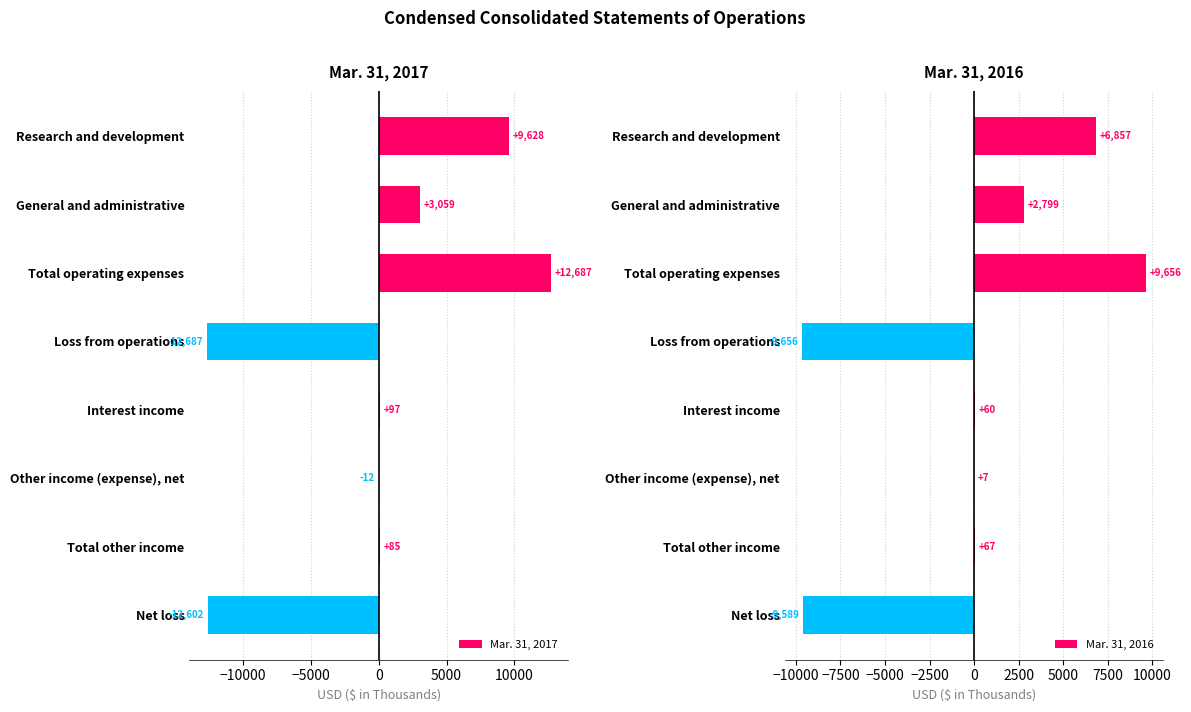

Read the Mar. 31, 2016 value at General and administrative.

2799